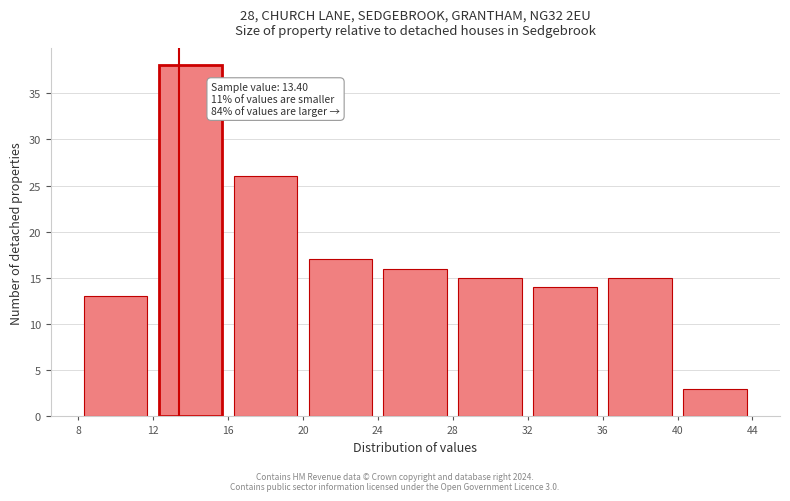

Which range on the x-axis has the tallest bar?

12 to 16